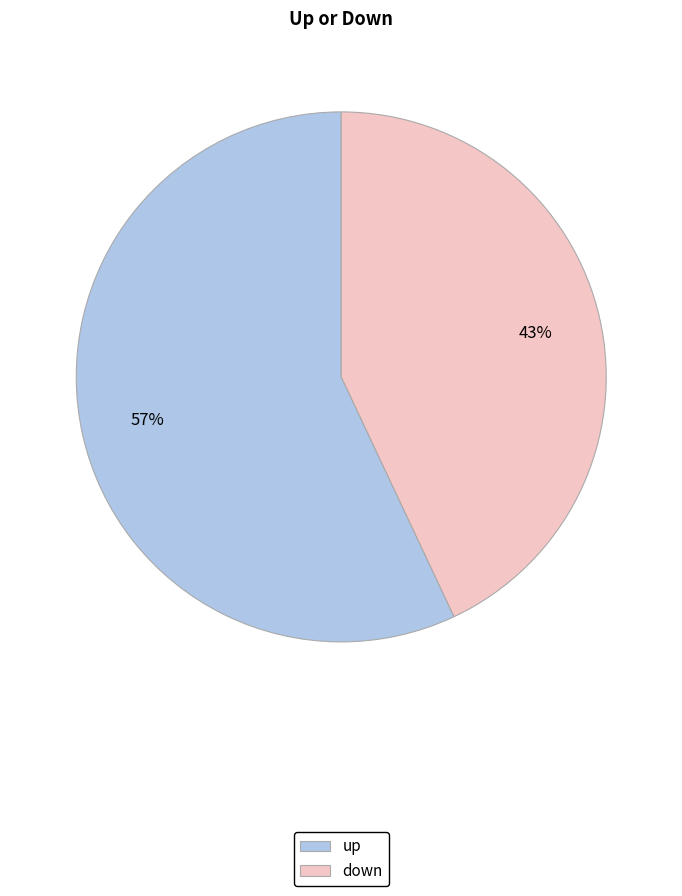

Which category accounts for the majority?

up